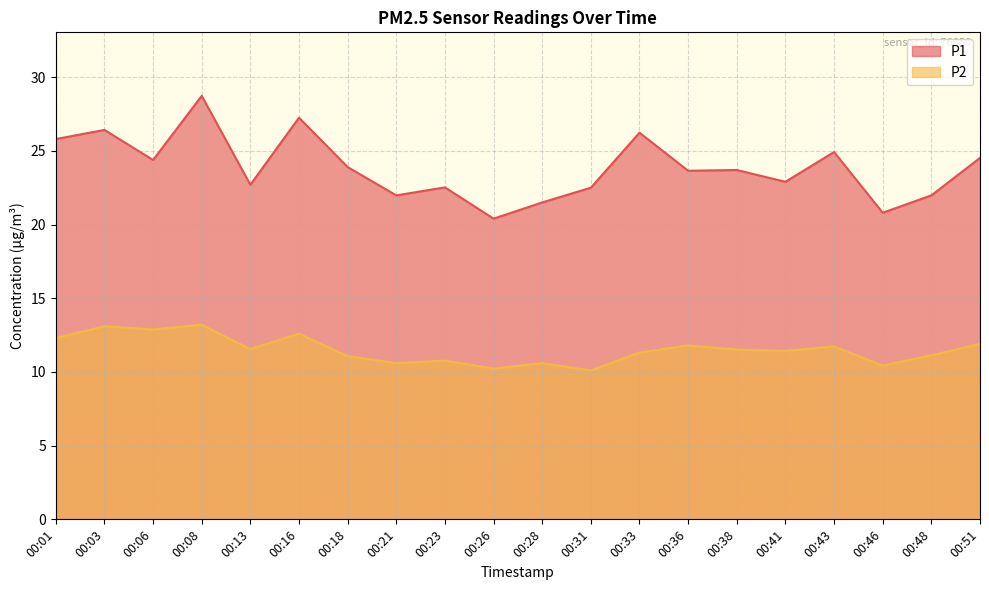

At which category is the sum across all series the highest?

00:08